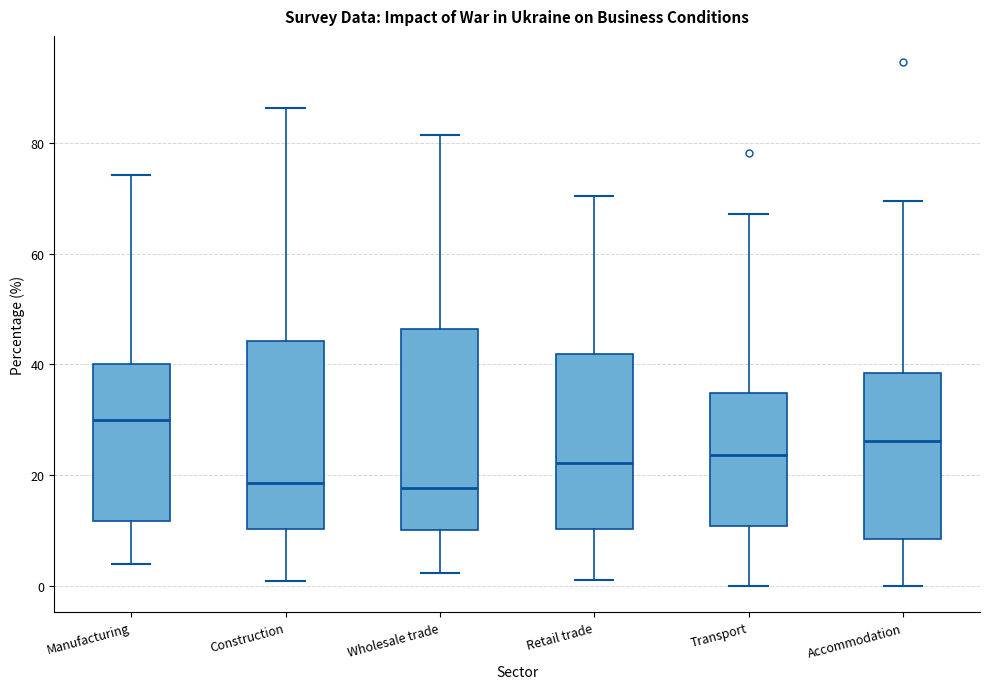

Where is the lower edge of the box for Retail trade on the y-axis? The values are not printed on the chart, so give them approximately, as read against the axis.

10